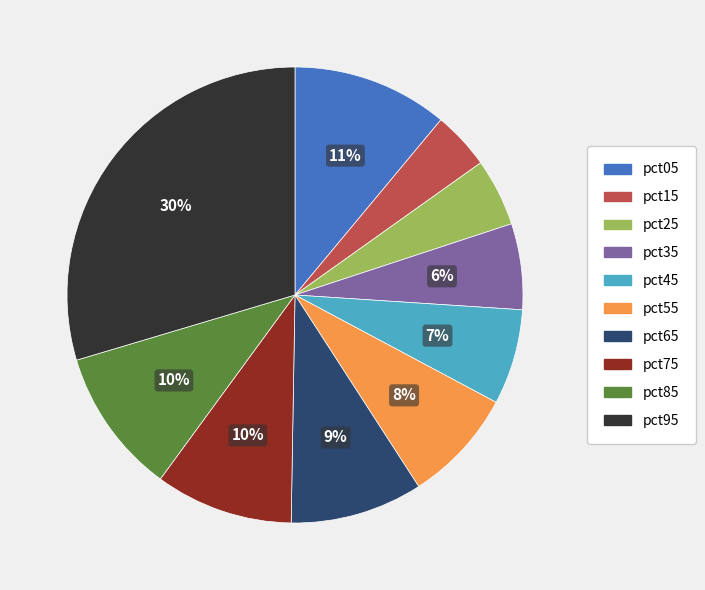

Is pct85 the majority of the pie?

No